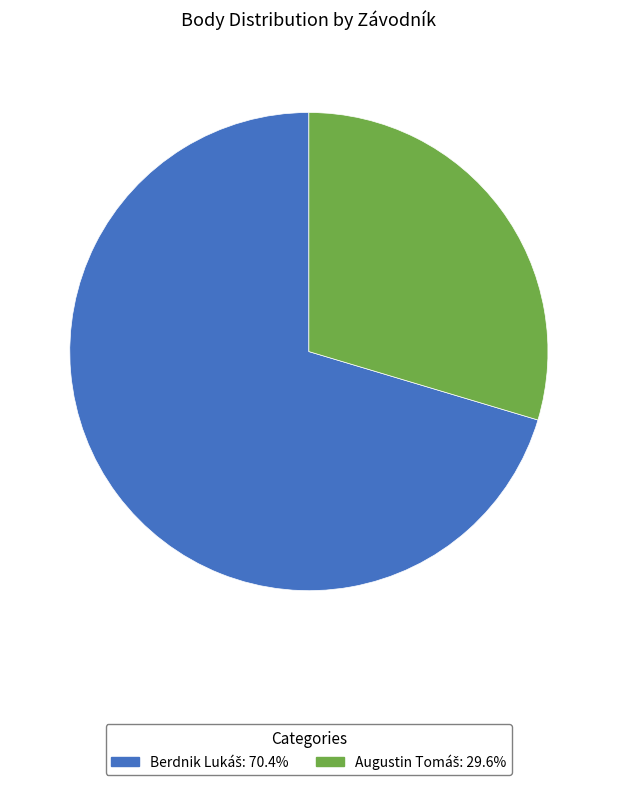

Is there a majority slice in this chart?

Yes